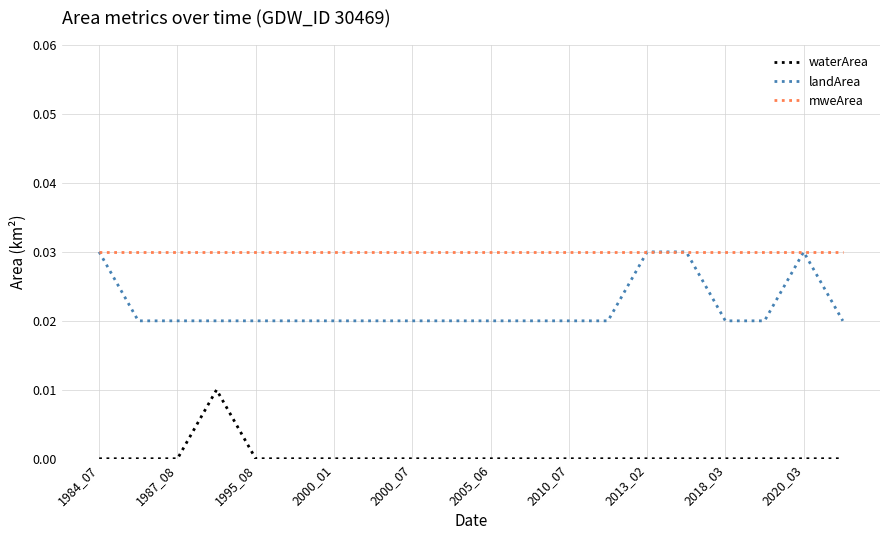

True or false: waterArea and mweArea intersect in this chart.

False